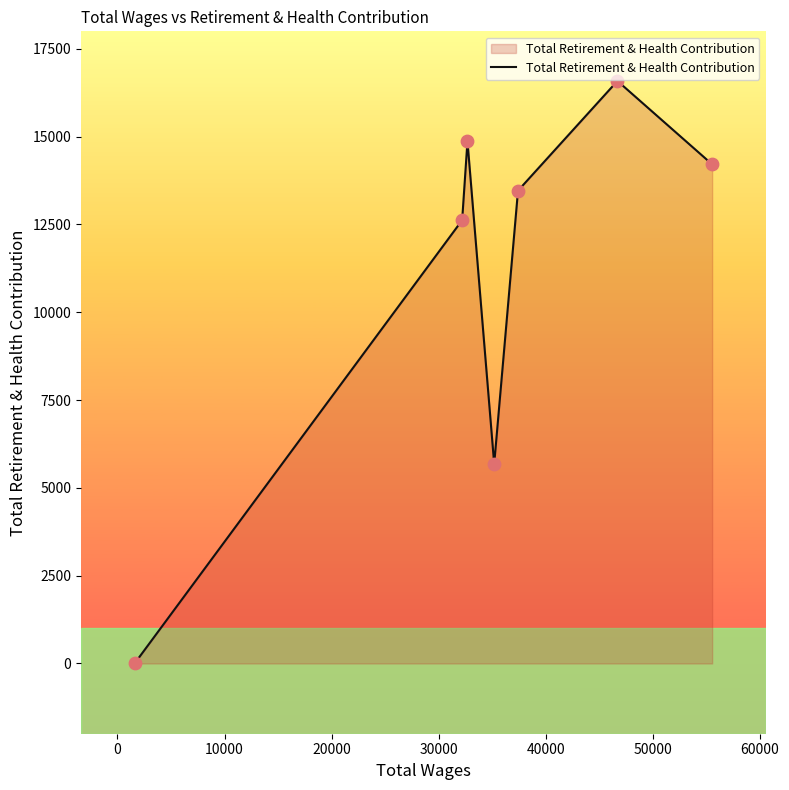

What is the average value?

11062